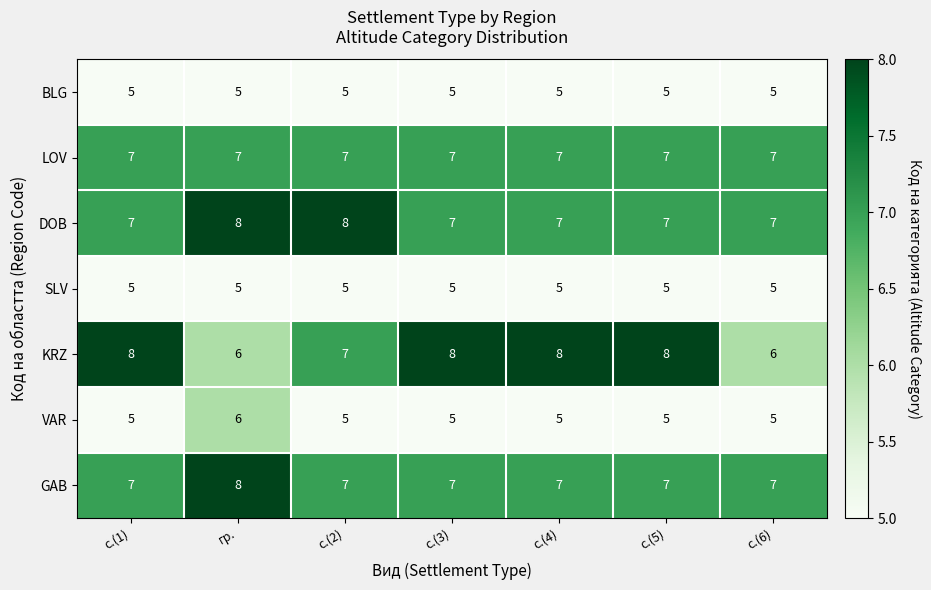

The BLG series shows 1 at с.(1). True or false?

False